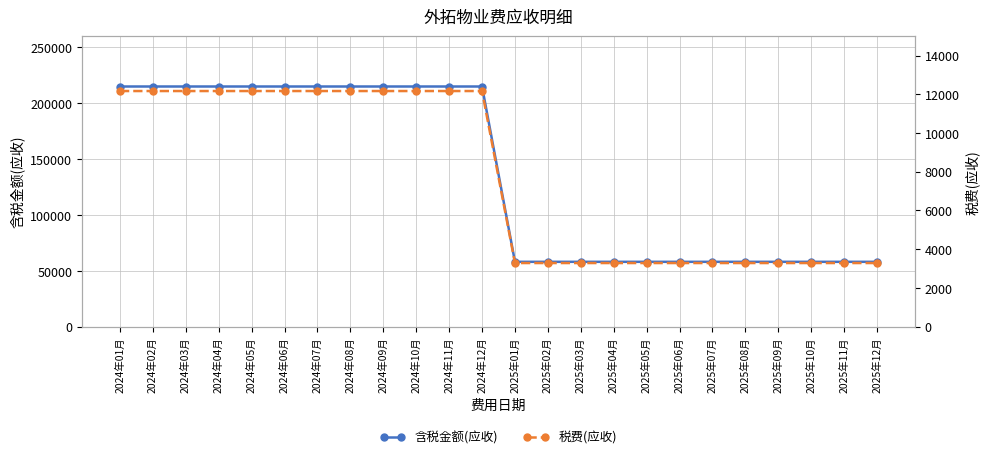

What is the difference between the 含税金额(应收) values at 2024年12月 and 2025年10月?

156919.9